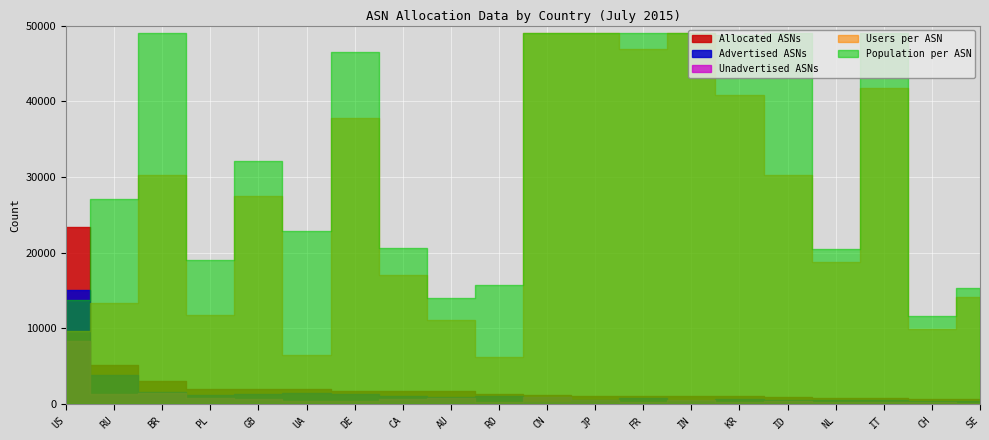

What is the sum of the Unadvertised ASNs values at CH and ID?

645